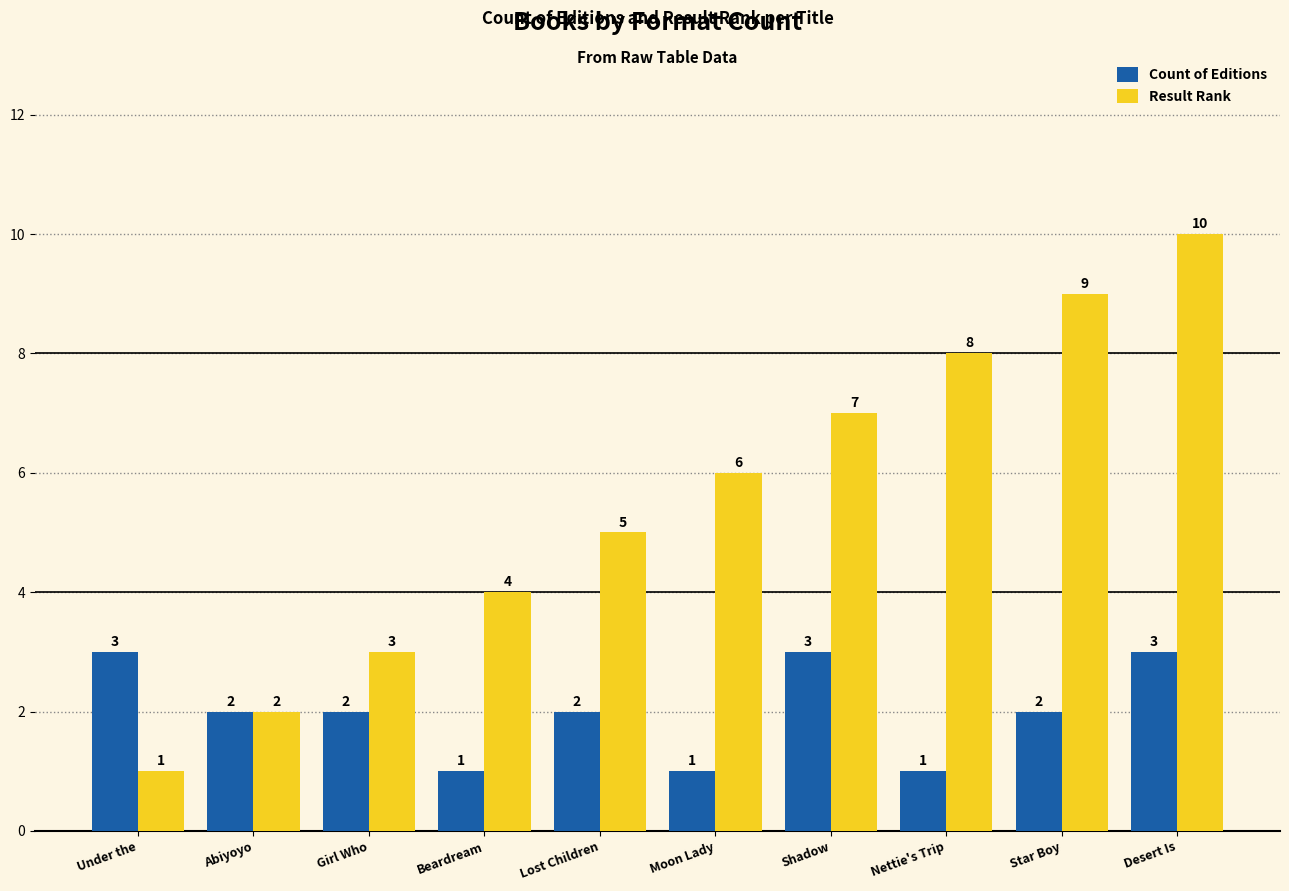

Reading left to right, extract all data points from this chart.

Count of Editions: Under the=3	Abiyoyo=2	Girl Who=2	Beardream=1	Lost Children=2	Moon Lady=1	Shadow=3	Nettie's Trip=1	Star Boy=2	Desert Is=3
Result Rank: Under the=1	Abiyoyo=2	Girl Who=3	Beardream=4	Lost Children=5	Moon Lady=6	Shadow=7	Nettie's Trip=8	Star Boy=9	Desert Is=10